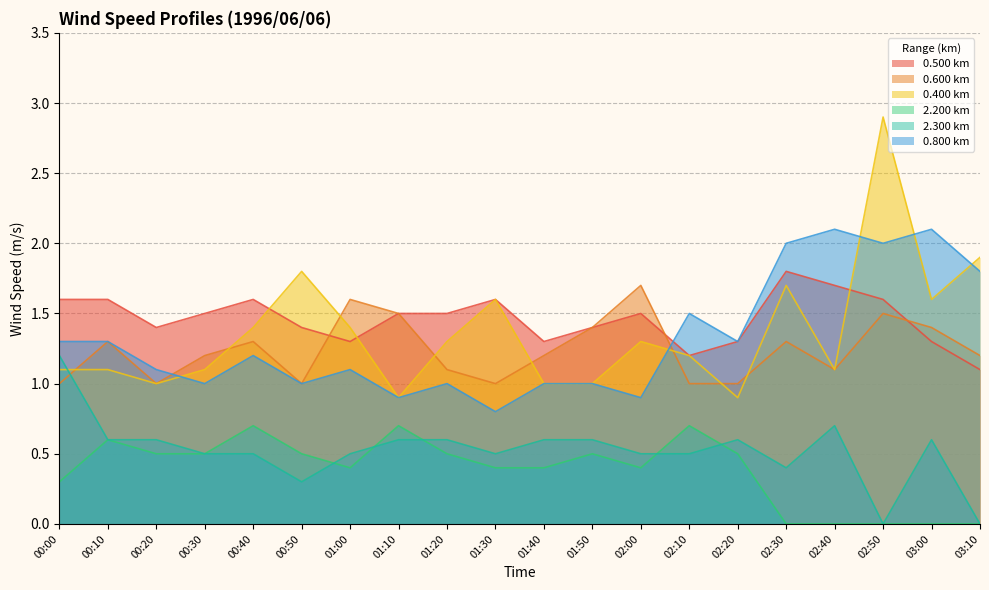

What is the difference between the highest and lowest values at 02:50?

2.9